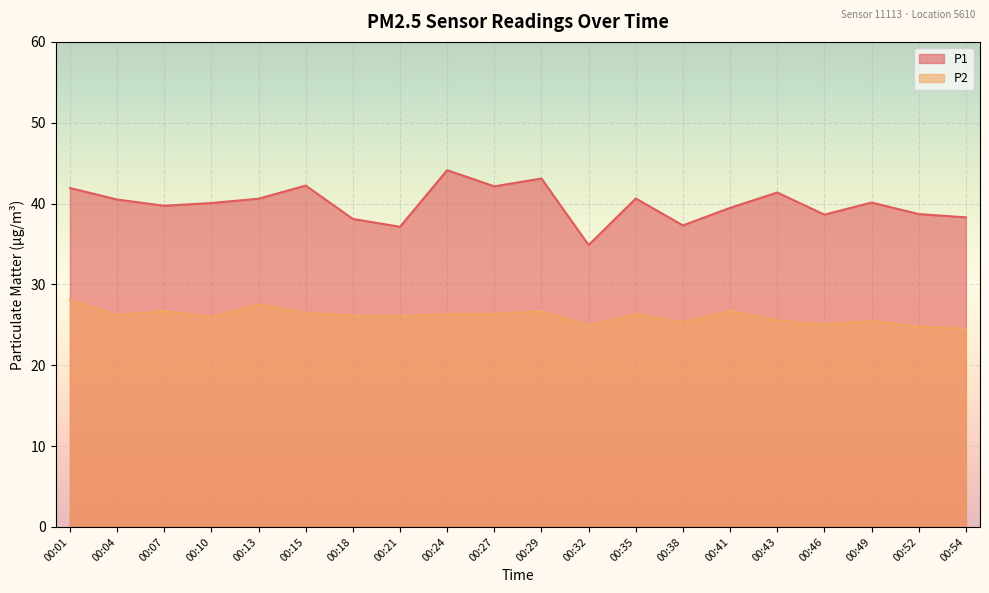

What is the value of the P1 point at the 17th from the left?

38.6